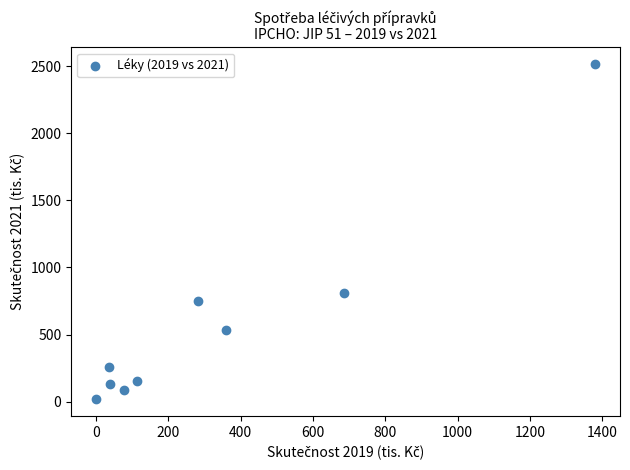

What Y value in the scatter plot is closest to 1267?

808.6